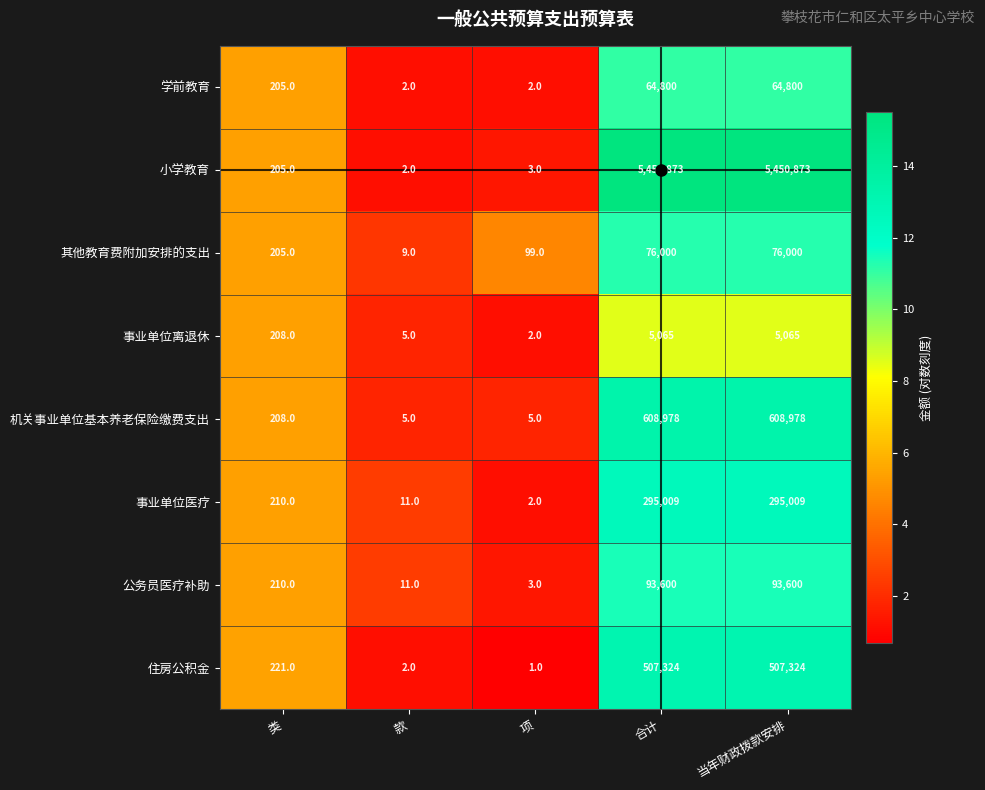

Which series has the largest total across all categories?

小学教育